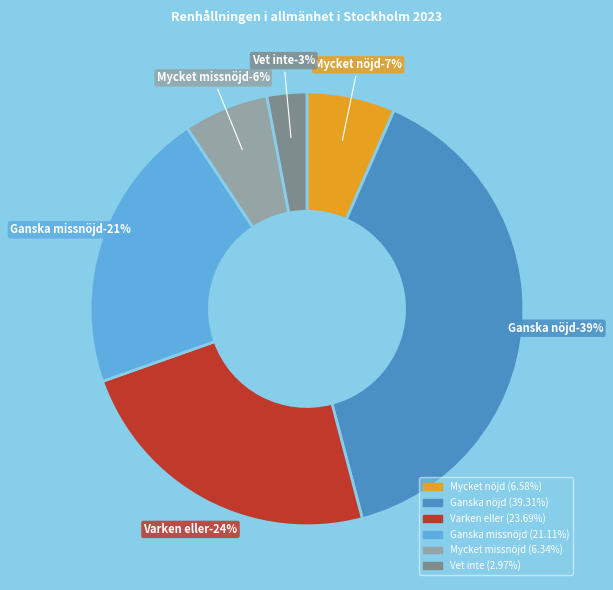

What is the ratio of the value at Vet inte to the value at Ganska missnöjd?

0.1